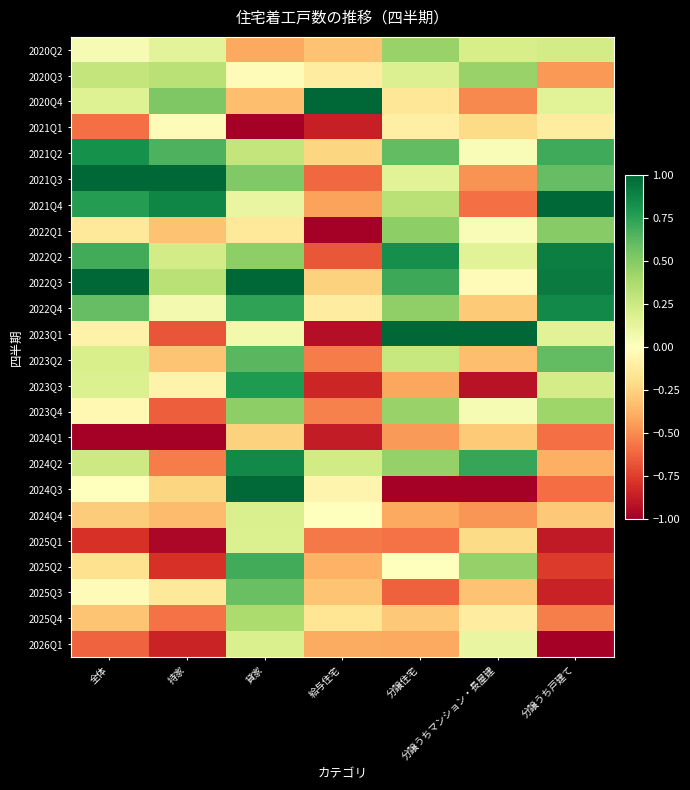

At 分譲住宅, list the series in order from smallest to largest.

2024Q3, 2025Q3, 2025Q1, 2024Q1, 2023Q3, 2024Q4, 2026Q1, 2025Q4, 2020Q4, 2021Q1, 2025Q2, 2021Q3, 2020Q3, 2023Q2, 2021Q4, 2023Q4, 2020Q2, 2024Q2, 2022Q4, 2022Q1, 2021Q2, 2022Q3, 2022Q2, 2023Q1